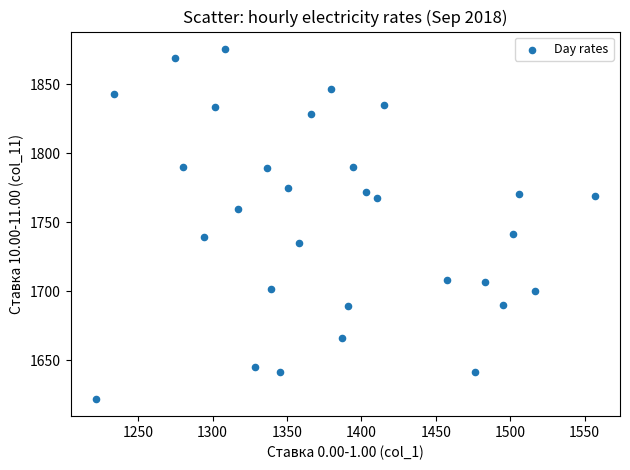

What is the range of Y values (max minus min)?

253.3